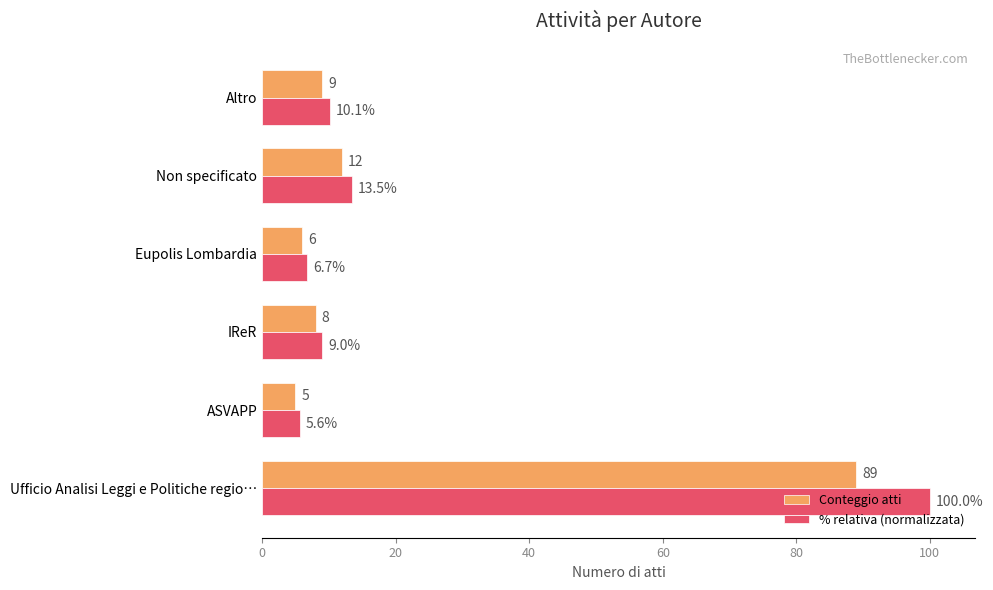

What is the average value of the Conteggio atti series?

21.5